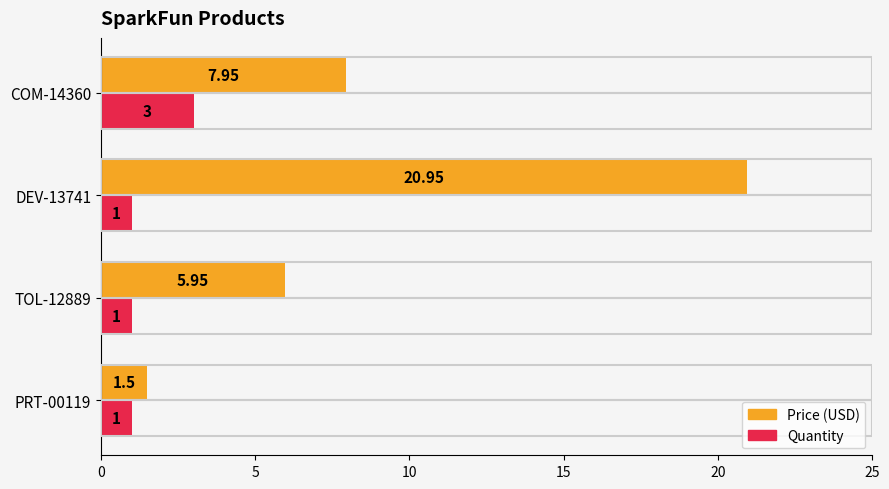

What is the total value across all series at TOL-12889?

7.0